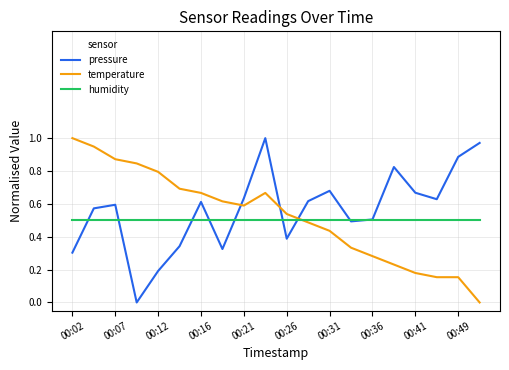

After their last crossing, which series has the higher values: pressure or temperature?

pressure